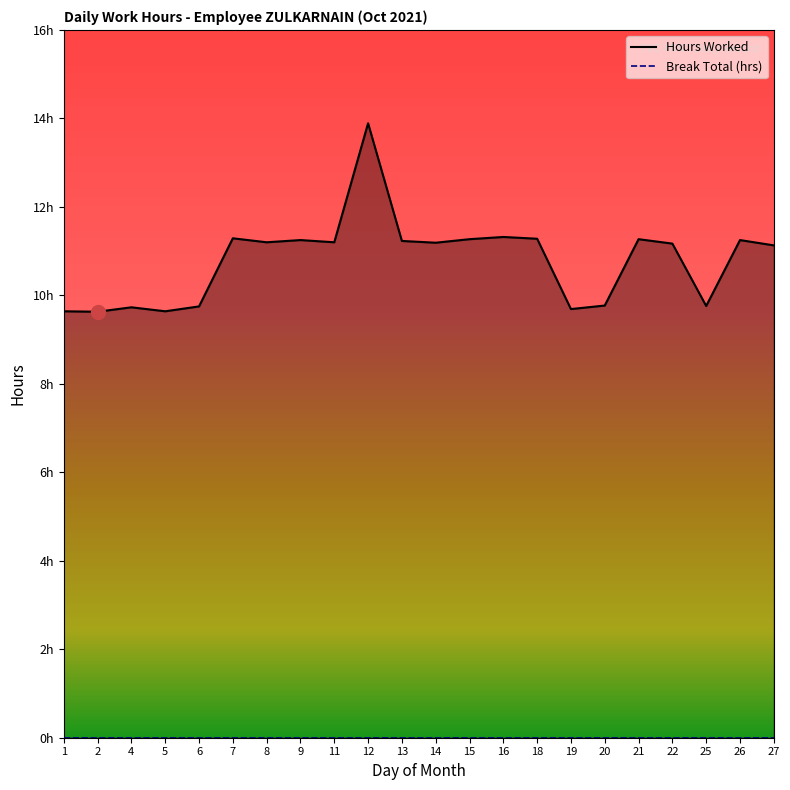

List the series in order of their peak value, highest first.

Hours Worked, Break Total (hrs)